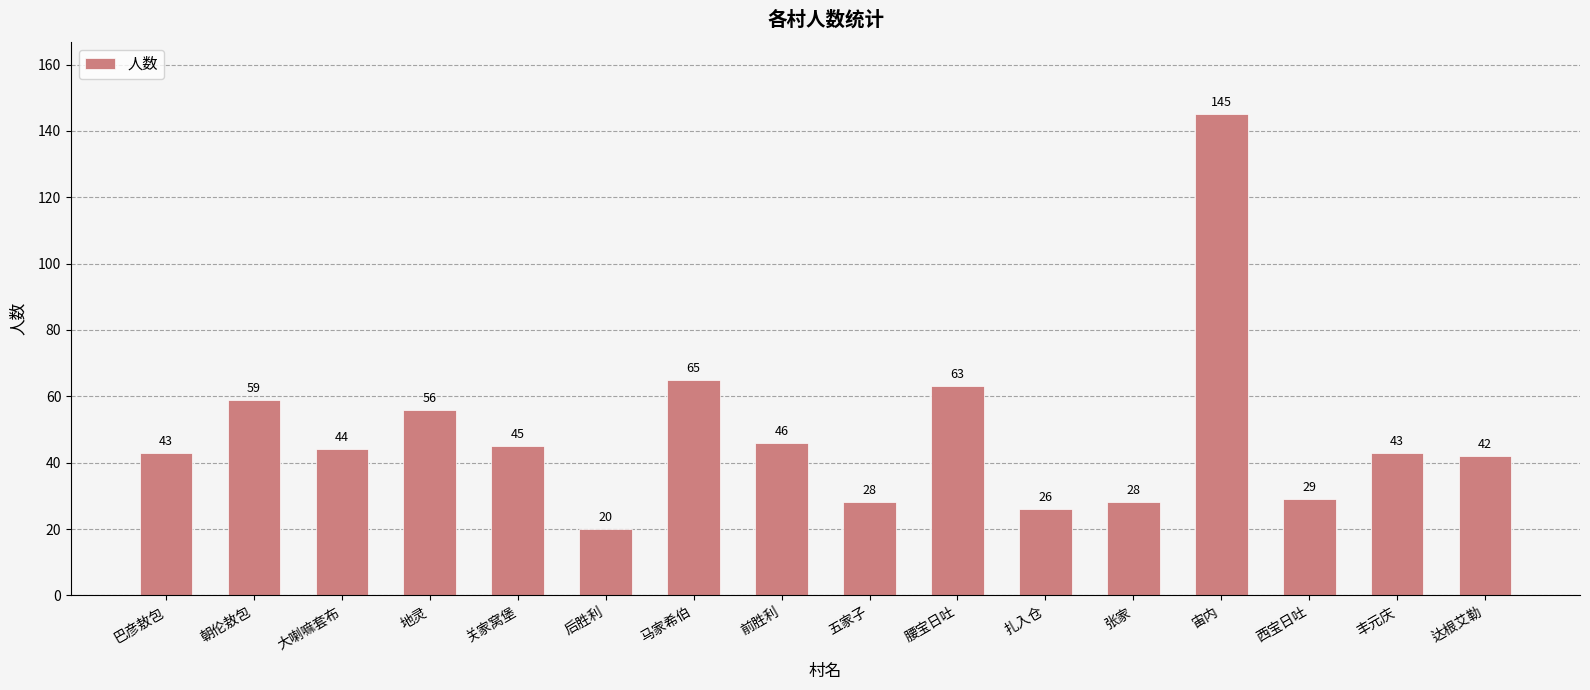

What is the label of the 5th bar from the left?

关家窝堡